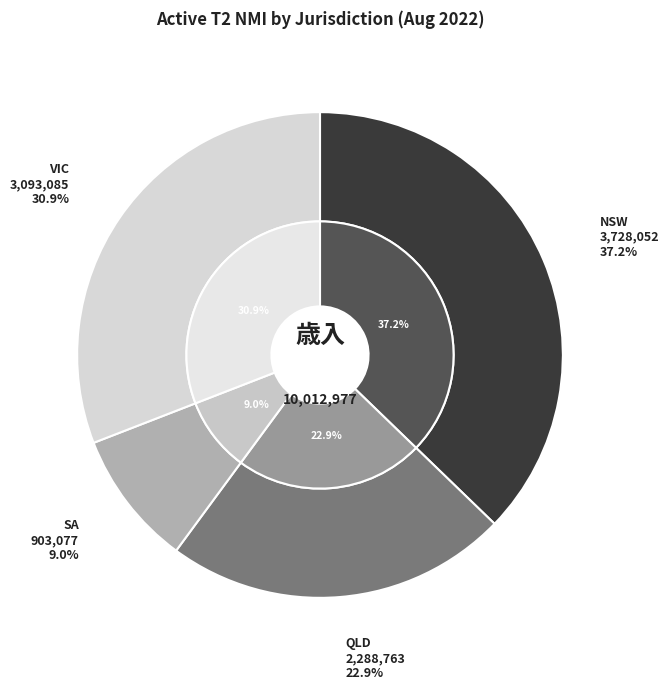

Is SA the majority of the pie?

No